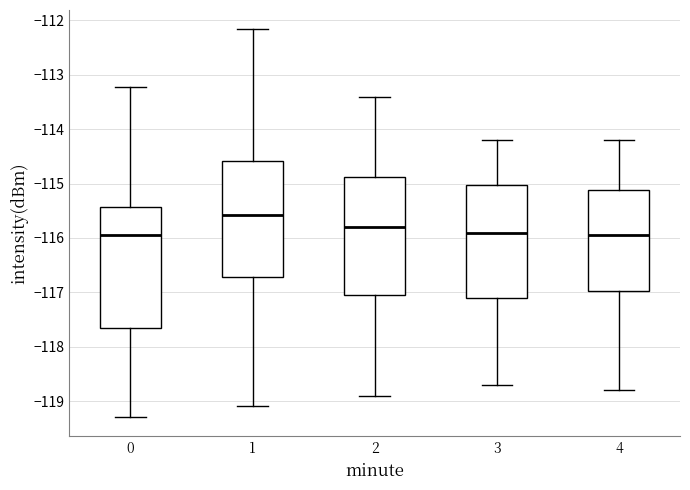

Which box has the highest median line?

1